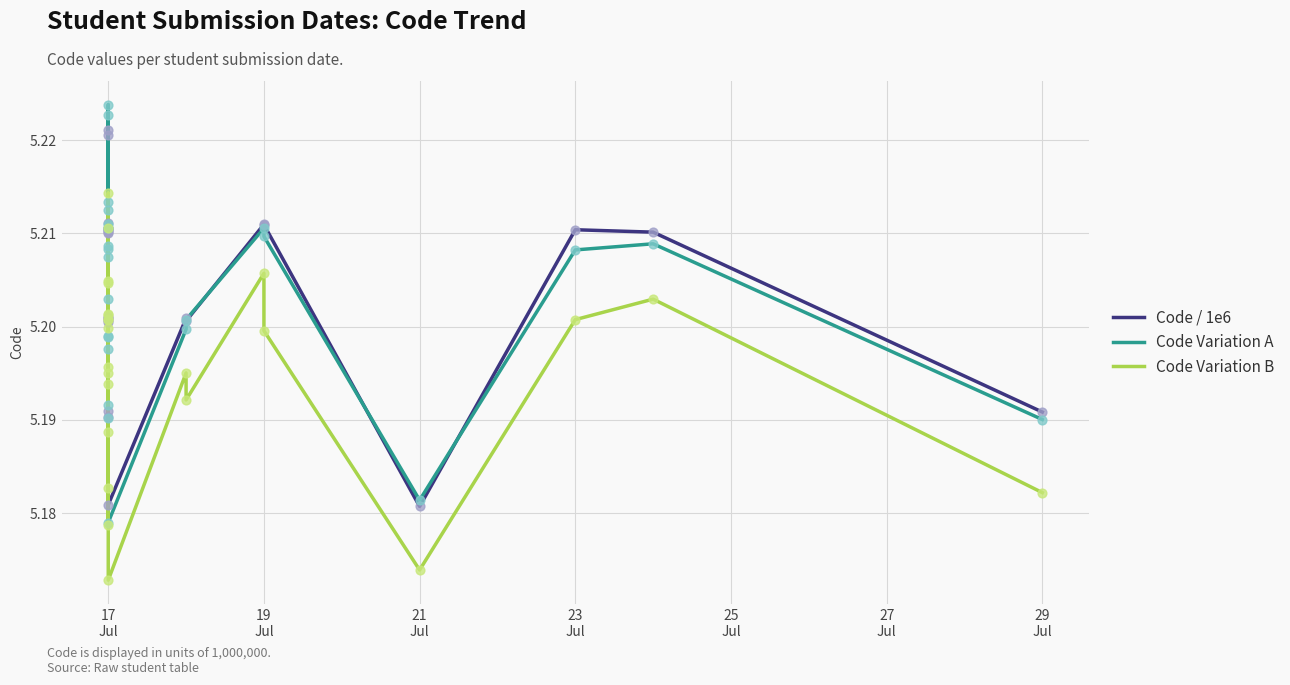

What are all the series names shown in the legend?

Code / 1e6, Code Variation A, Code Variation B